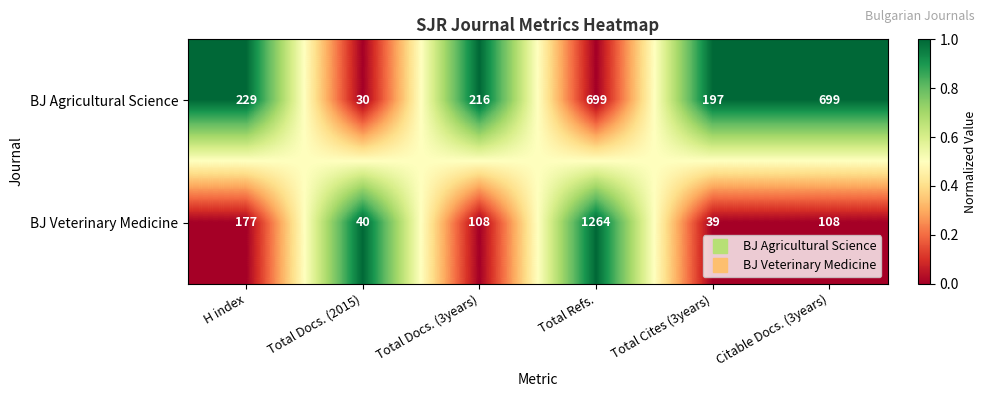

List the series in order of their overall mean, highest first.

BJ Agricultural Science, BJ Veterinary Medicine